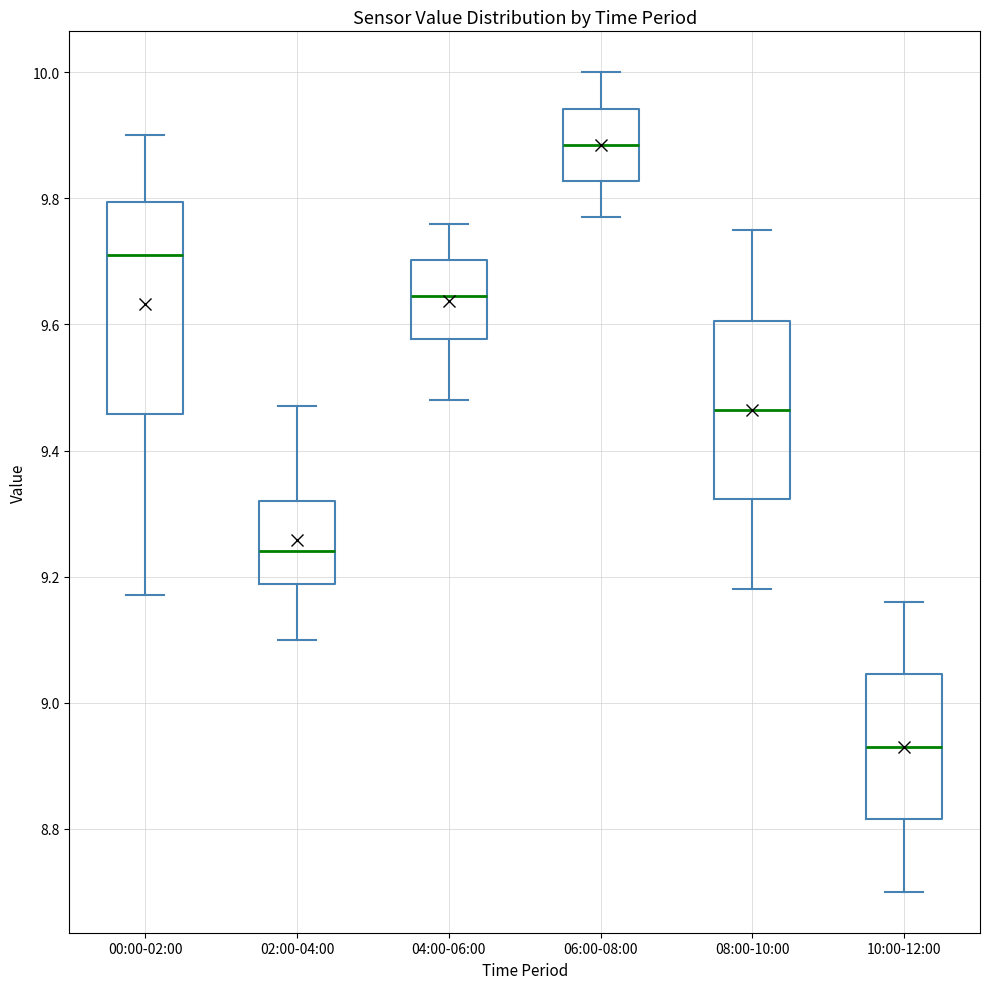

Which box has the highest median line?

06:00-08:00